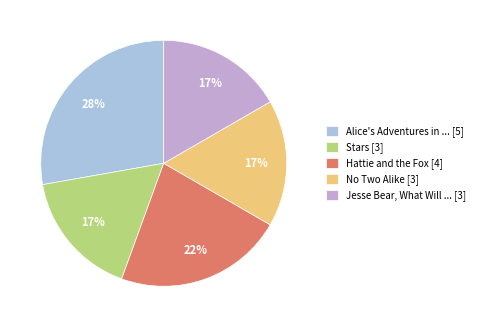

Approximately how many times larger is the value at Stars [3] compared to Alice's Adventures in ... [5]?

0.6